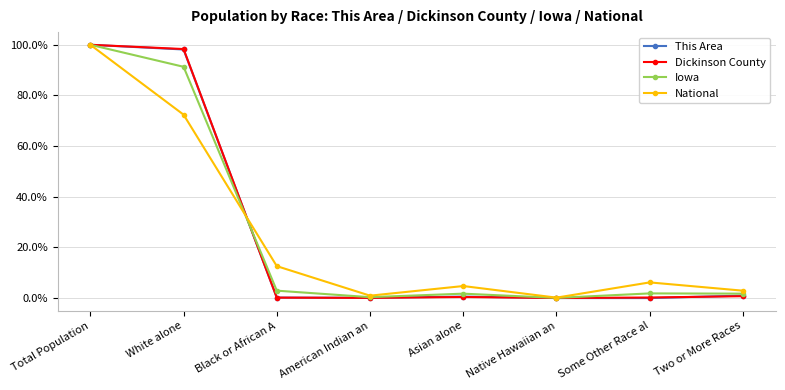

What is the sum of the Iowa values at Some Other Race al and American Indian an?

2.2